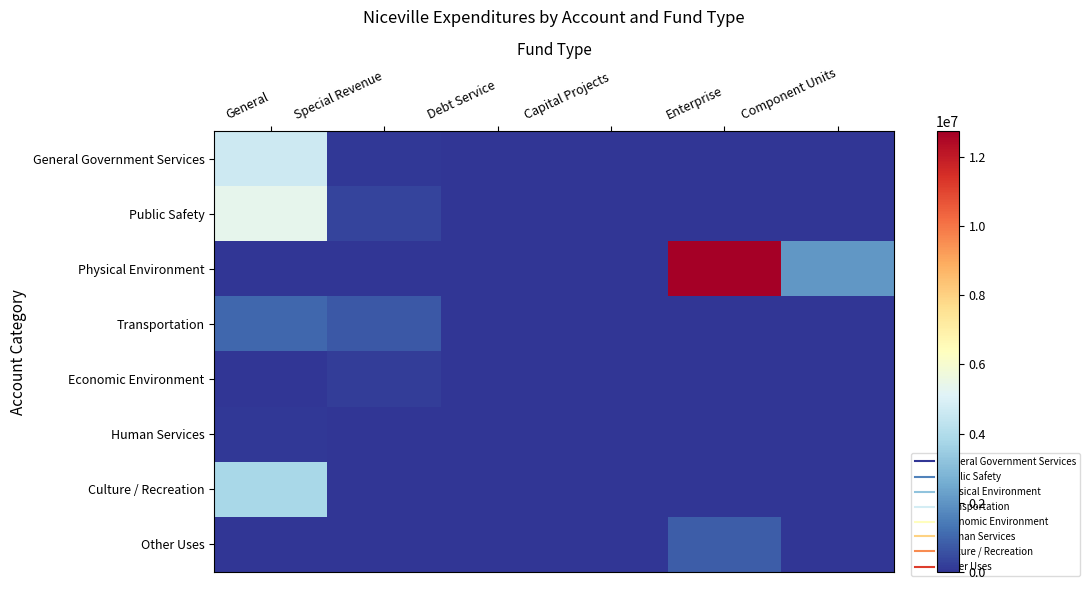

Which series has the widest spread of values?

Physical Environment